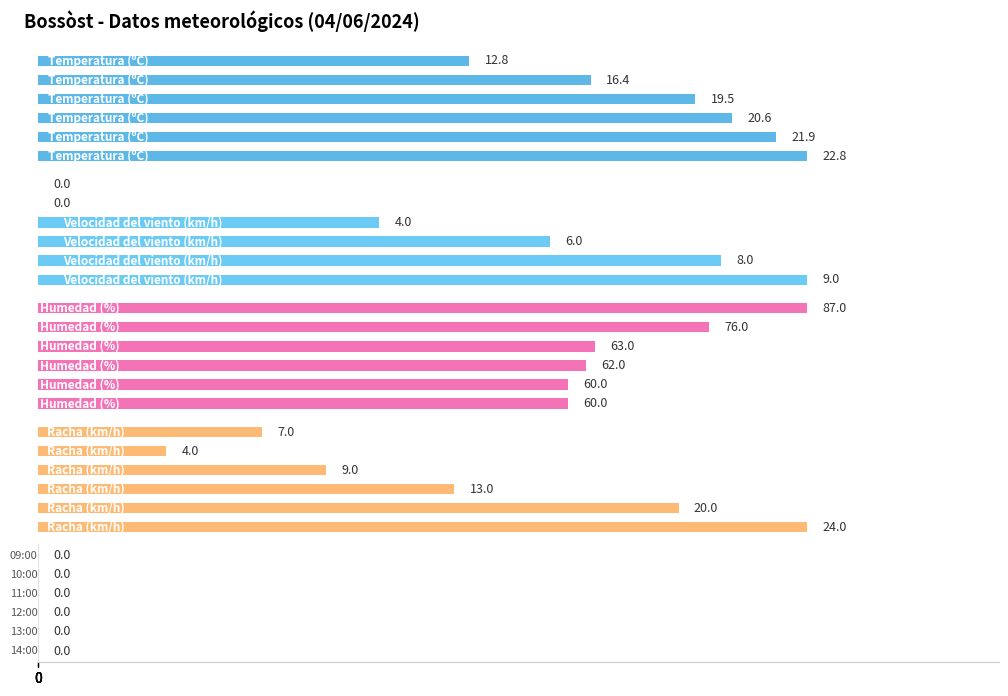

What are all the series names shown in the legend?

Temperatura (ºC), Velocidad del viento (km/h), Humedad (%), Racha (km/h), Precipitación (mm)